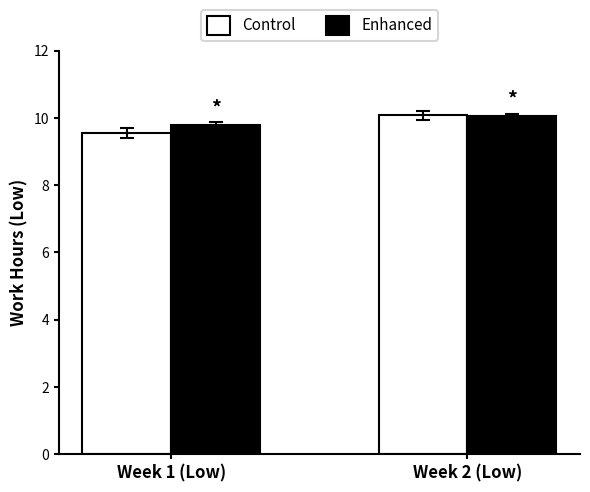

What is the label of the 2nd bar from the right?

Week 1 (Low)